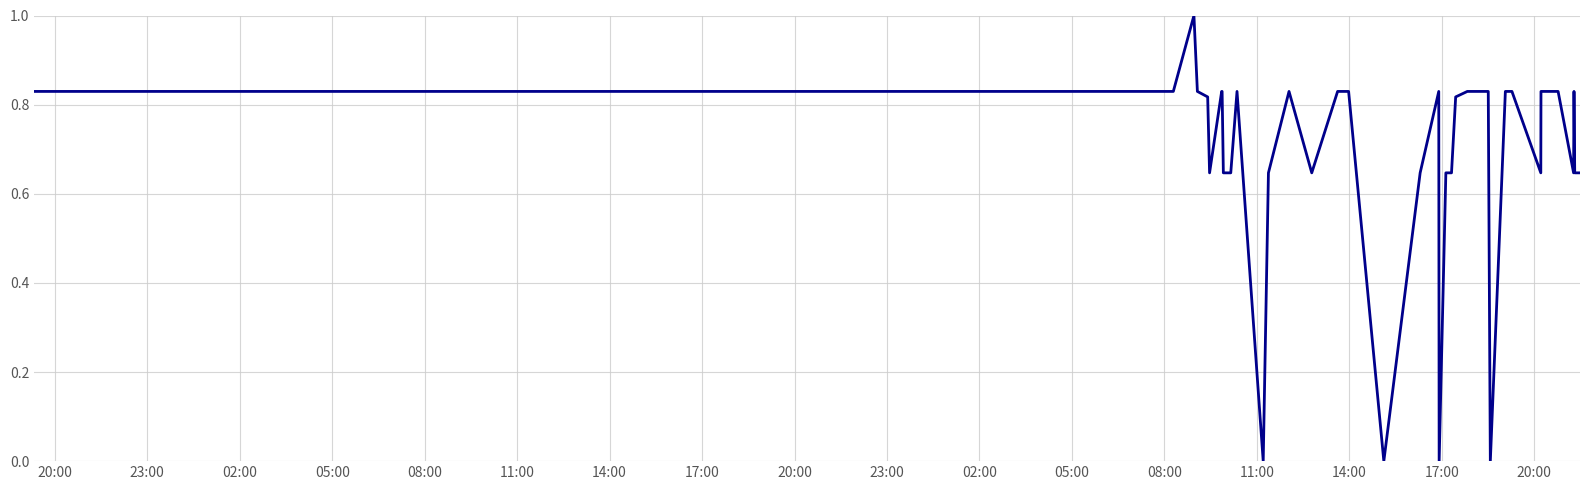

What is the difference between the maximum and minimum values?

1.0